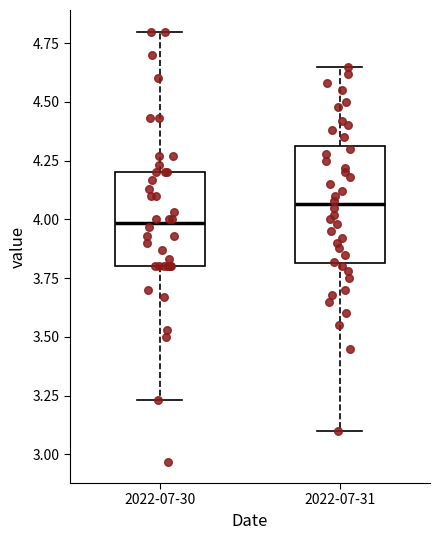

Reading left to right, read every box against the y-axis: the position of its median line, the range the box covers, and the ends of its whiskers. The values are not printed on the chart, so give them approximately, as read against the axis.

2022-07-30: median 4.00, box 3.80 to 4.20, whiskers 3.25 to 4.80
2022-07-31: median 4.05, box 3.80 to 4.30, whiskers 3.10 to 4.65